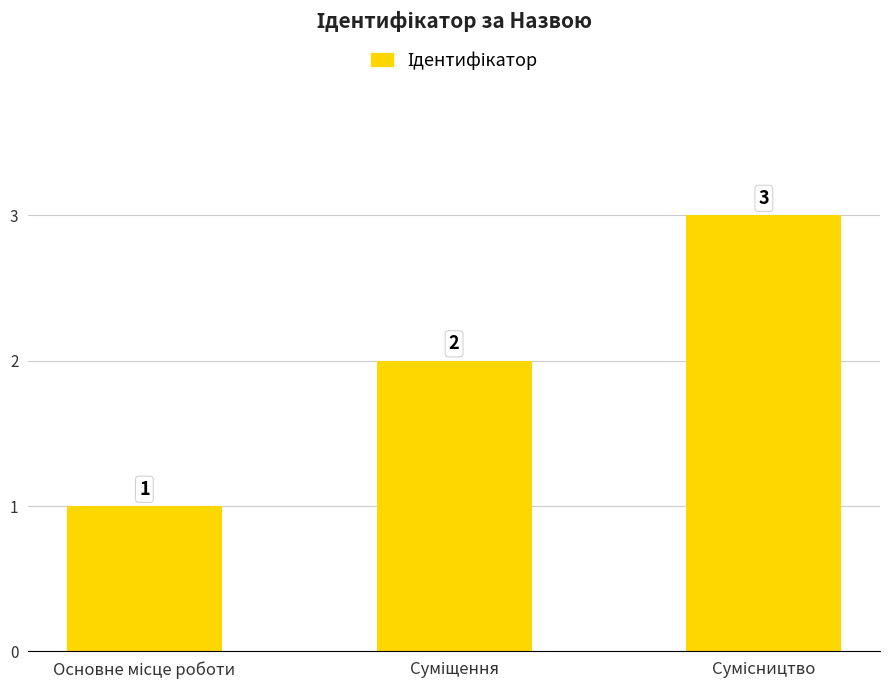

How many values are between 1 and 3?

3